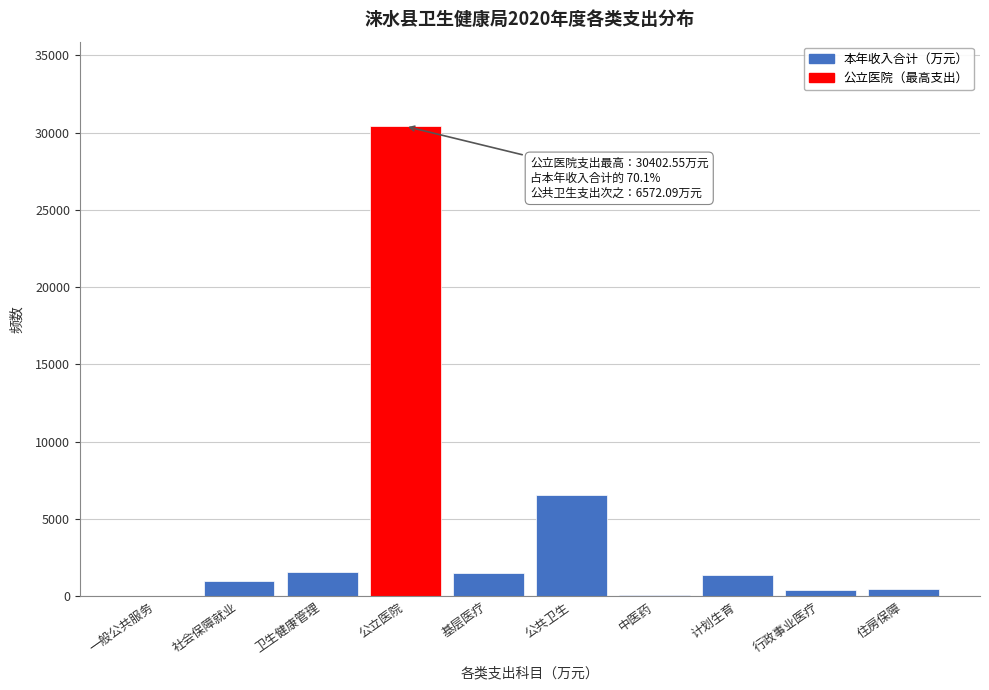

Where is the data nearest to the value 15209?

公共卫生